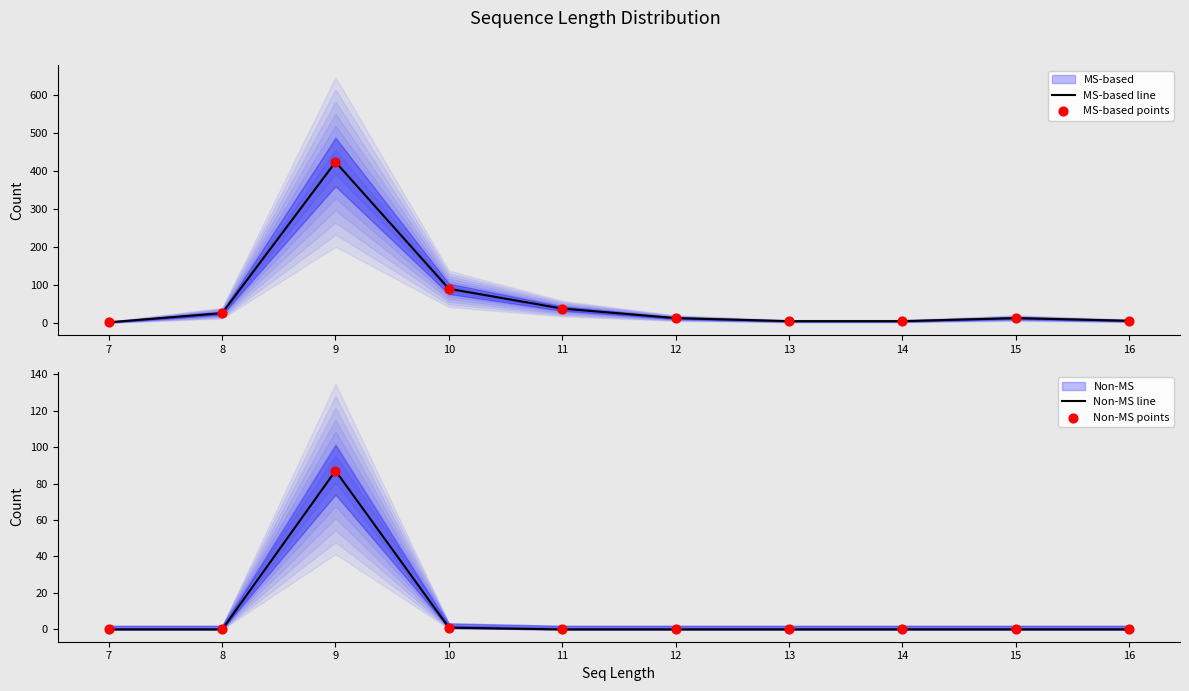

Is the value of Non-MS points at 11 greater than the value of MS-based line at 13?

No